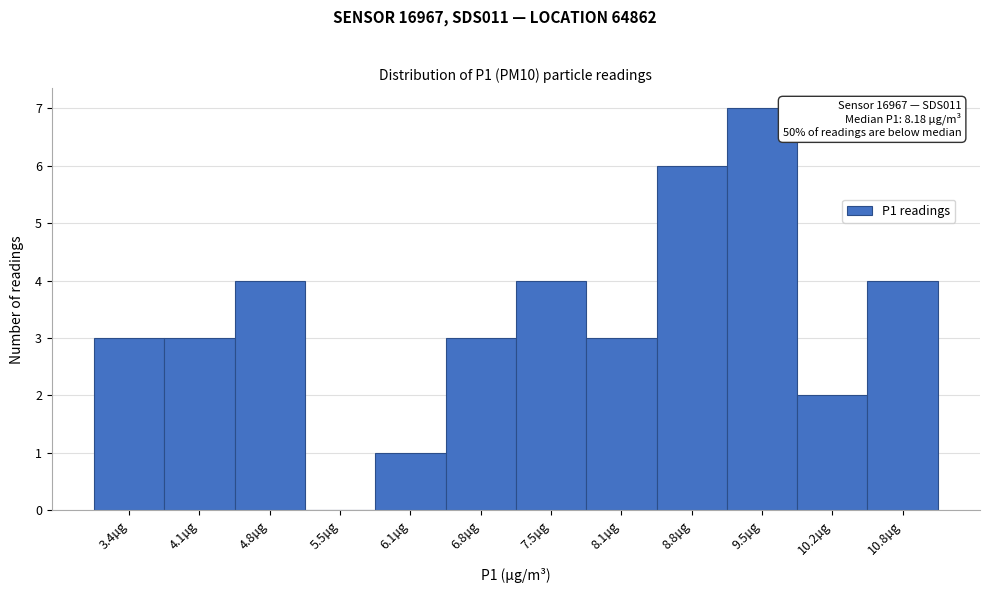

Which range on the x-axis has the tallest bar?

9.2 to 9.8